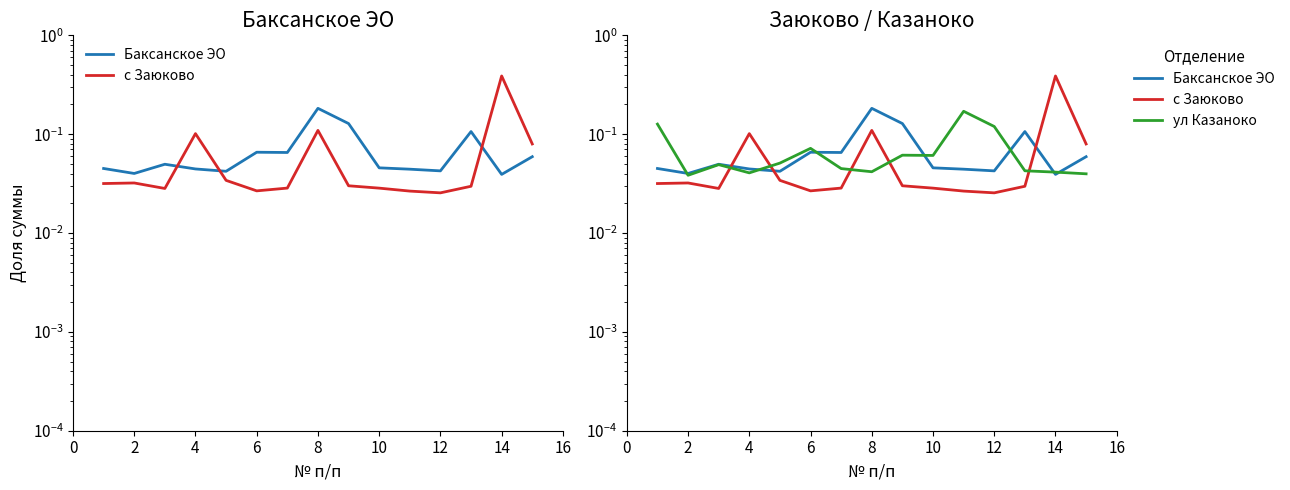

Which series has the largest total across all categories?

Баксанское ЭО